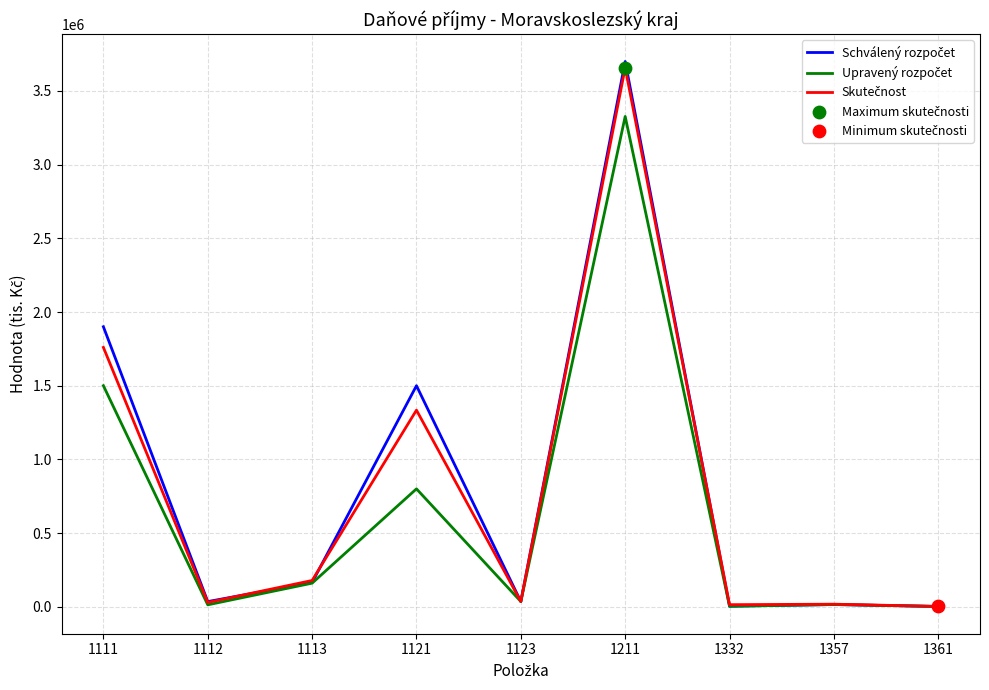

What is the greatest value displayed?

3700000